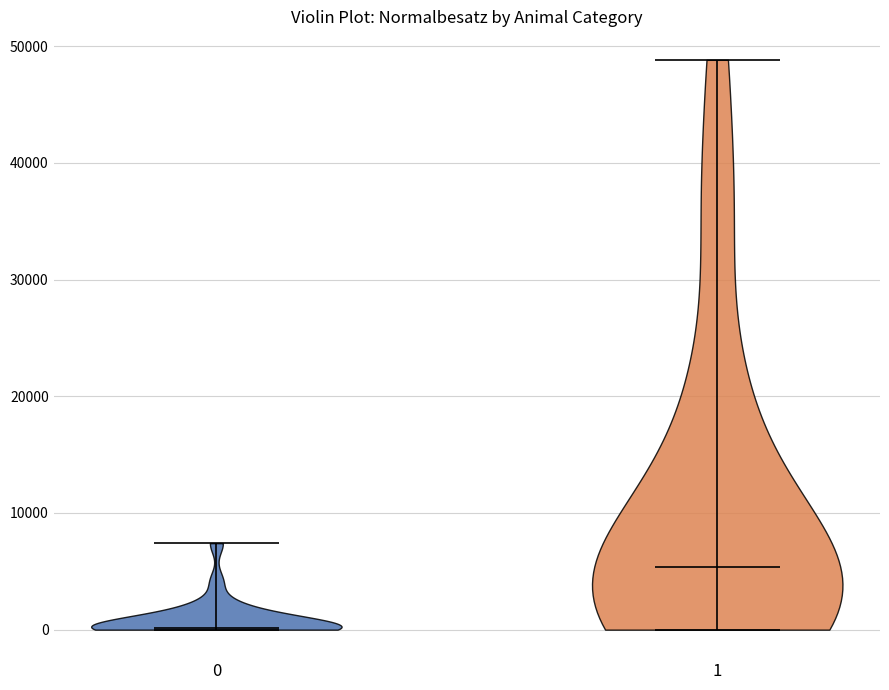

Reading left to right, read every violin against the y-axis: where its median line is, and the lowest and highest points it reaches. The values are not printed on the chart, so give them approximately, as read against the axis.

0: median line 0, lowest point 0, highest point 7000
1: median line 5000, lowest point 0, highest point 49000